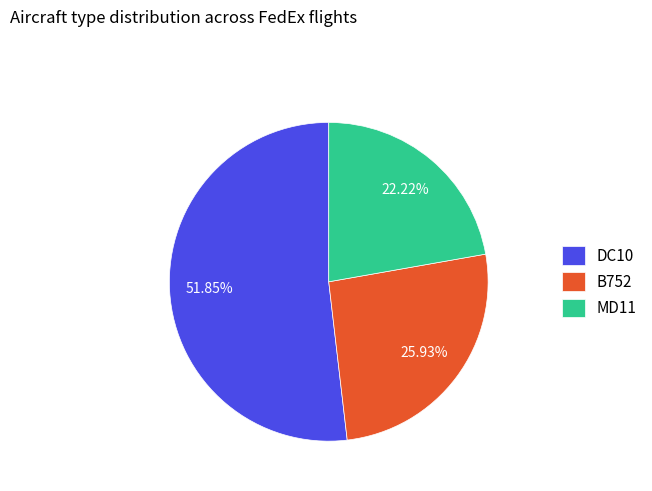

Between DC10 and MD11, which is larger?

DC10